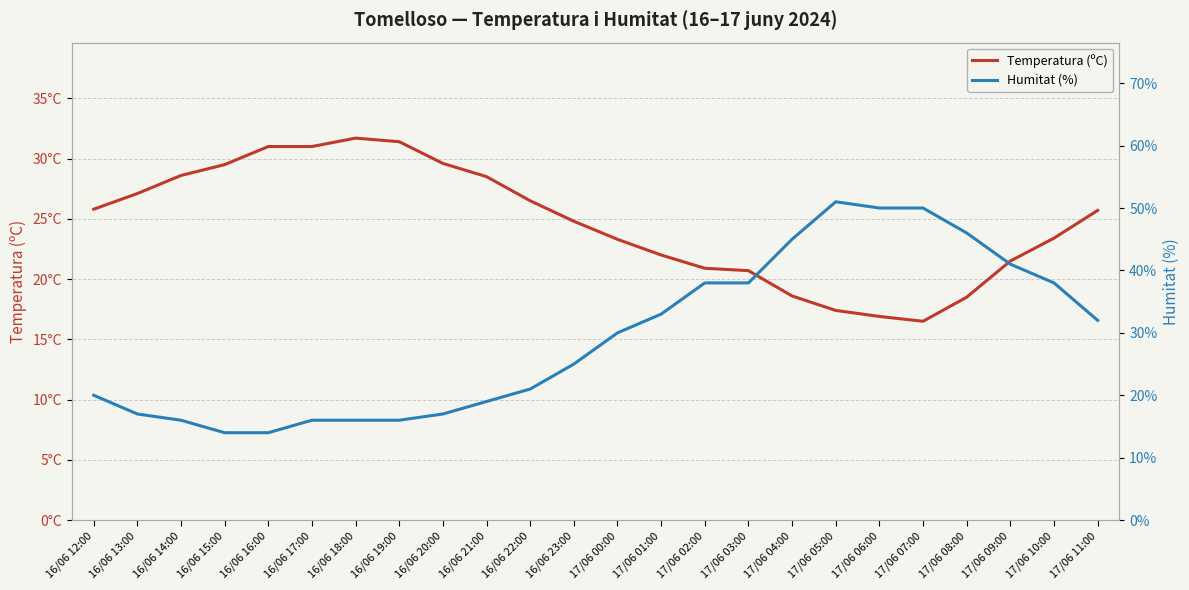

How many distinct data groups are displayed?

2